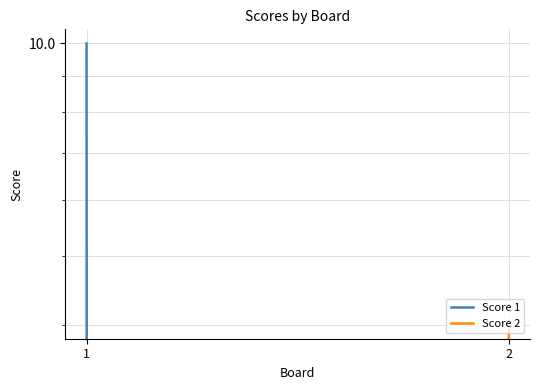

Reading right to left, extract all data points from this chart.

Score 1: 0	10
Score 2: 4	0